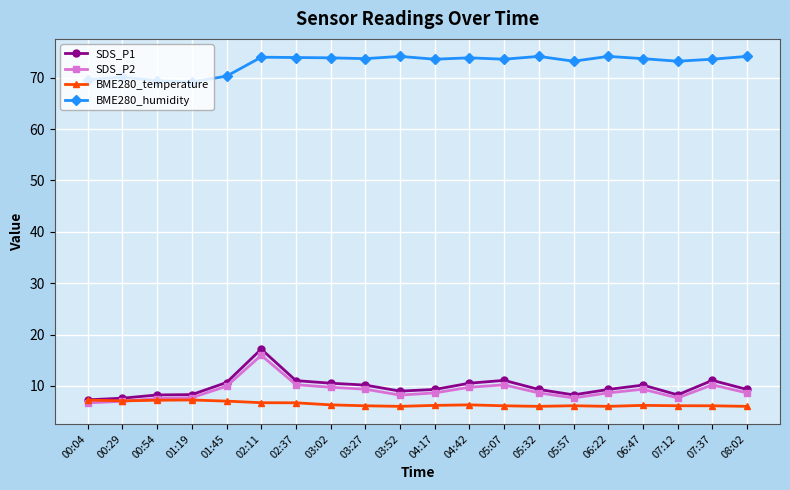

Which category has the highest value in the SDS_P2 series?

02:11